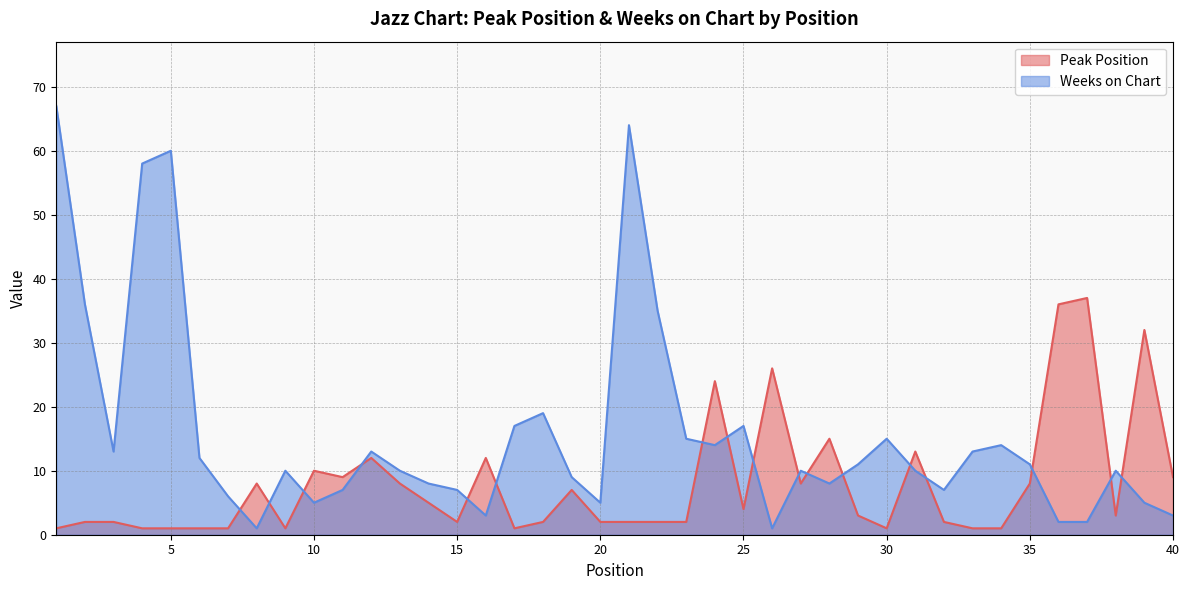

Rank the series by their average value, from highest to lowest.

Weeks on Chart, Peak Position